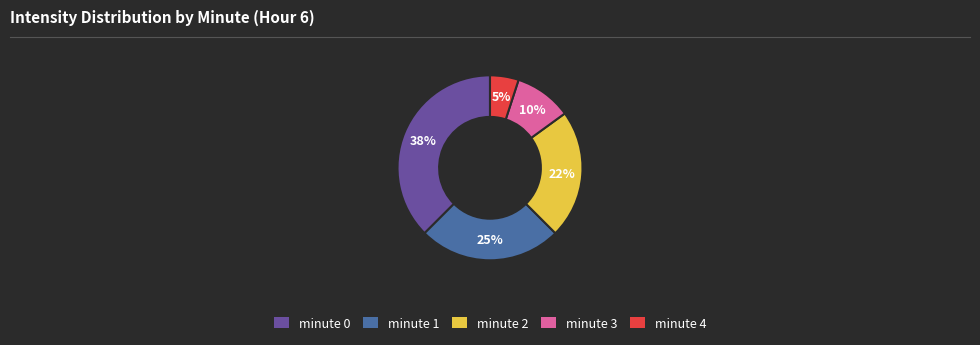

To the nearest percent, what is the average slice percentage?

20%